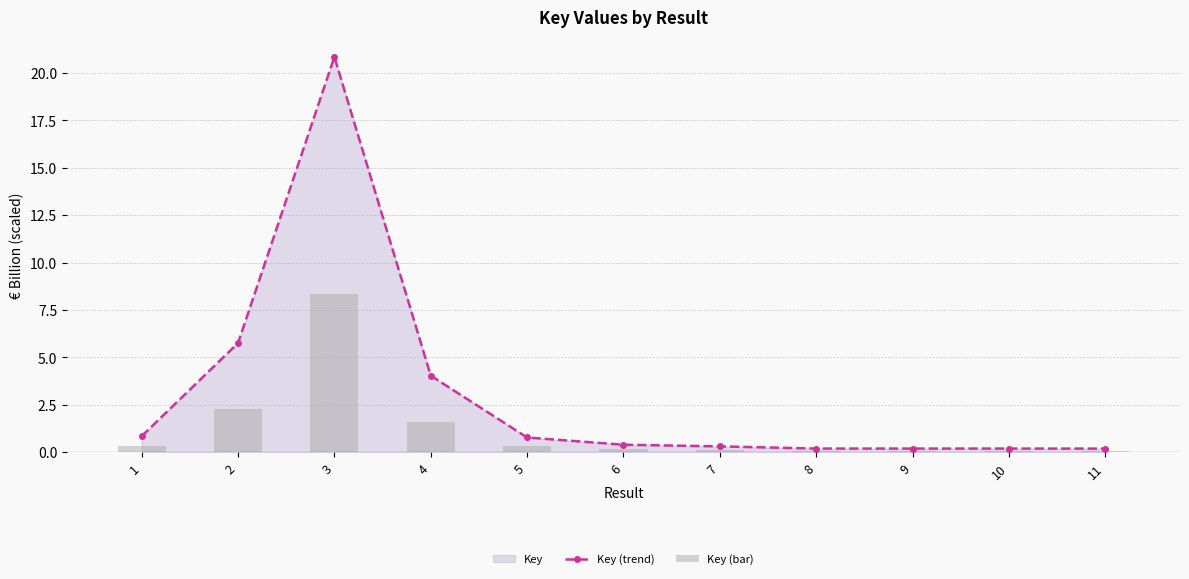

Rank the categories by Key (bar) value from highest to lowest.

3, 2, 4, 1, 5, 6, 7, 8, 9, 10, 11